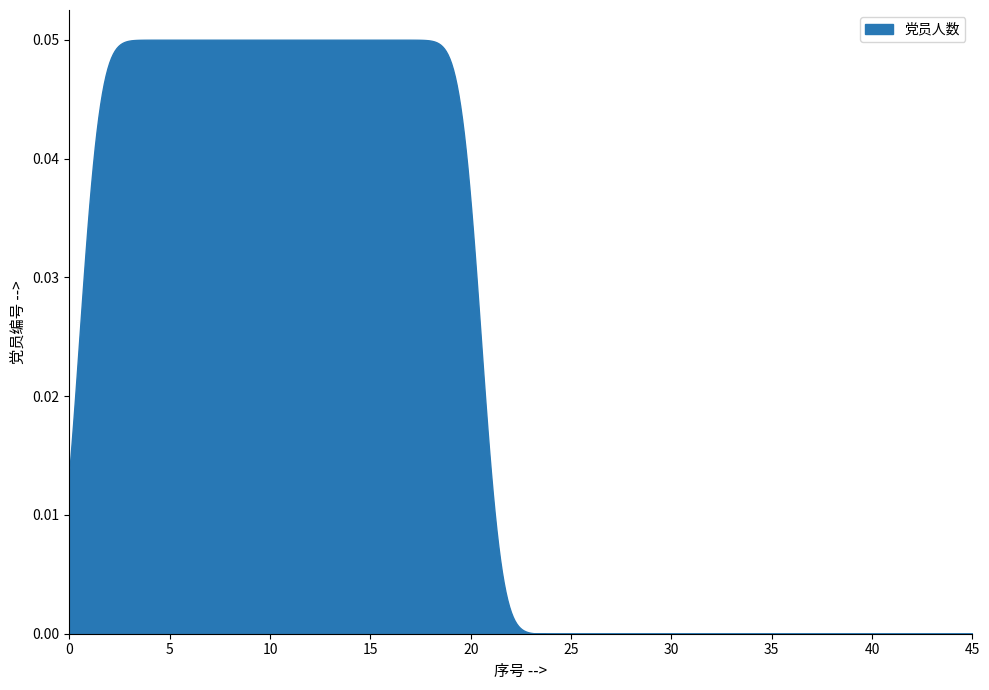

Is it true that the value at 6 is 10?

False